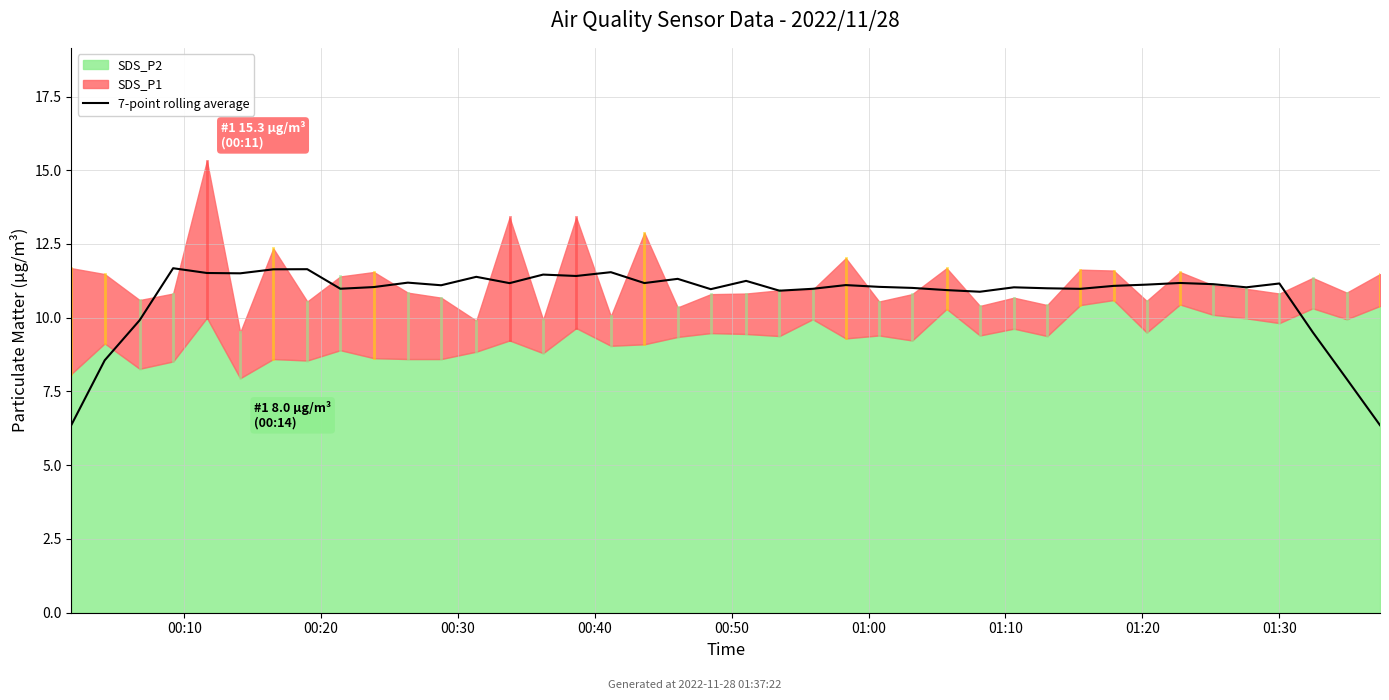

What is the maximum value for 7-point rolling average?

11.7